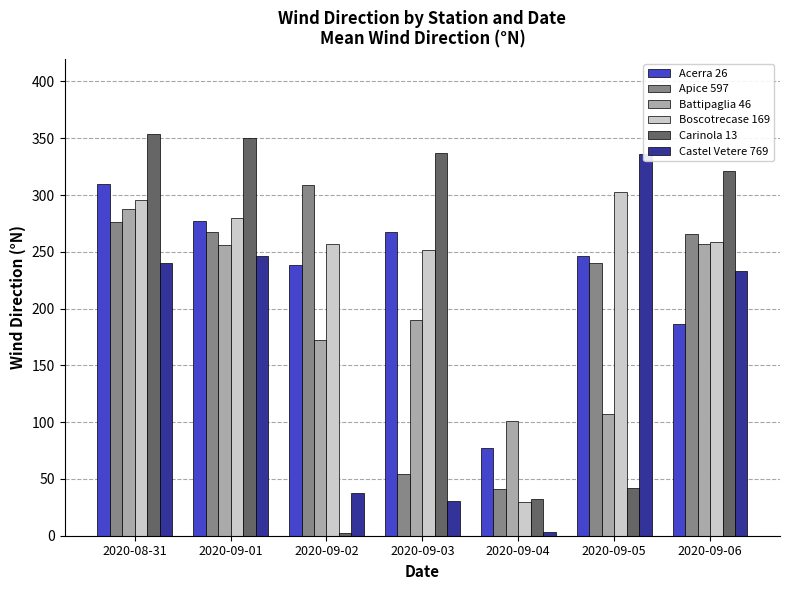

At which label does Carinola 13 reach its peak?

2020-08-31